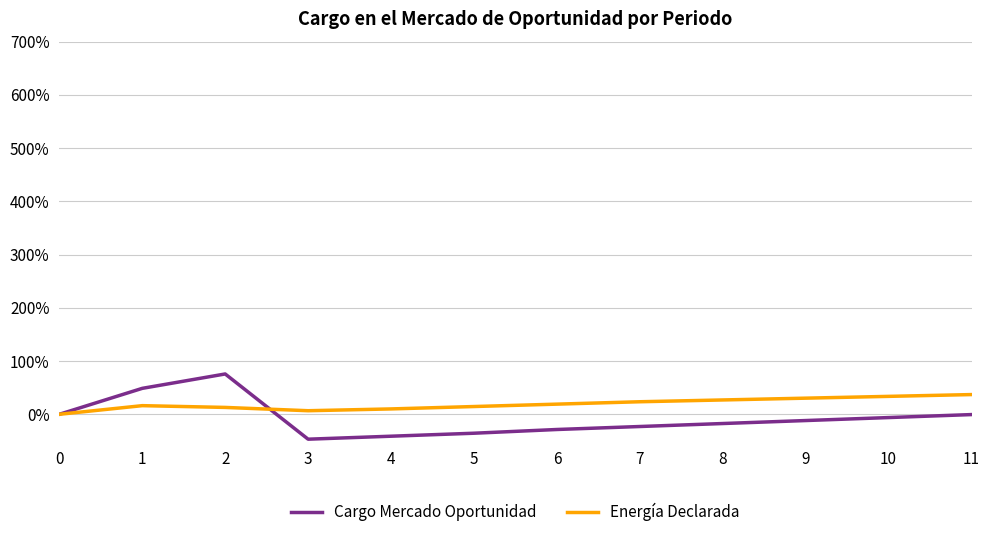

What is the average value of the Cargo Mercado Oportunidad series?

-7.2